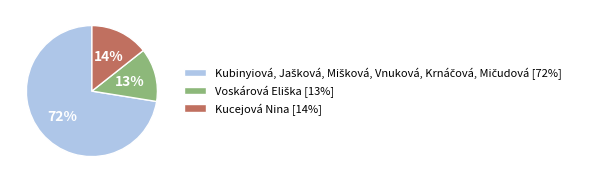

How many segments does this pie chart have?

3